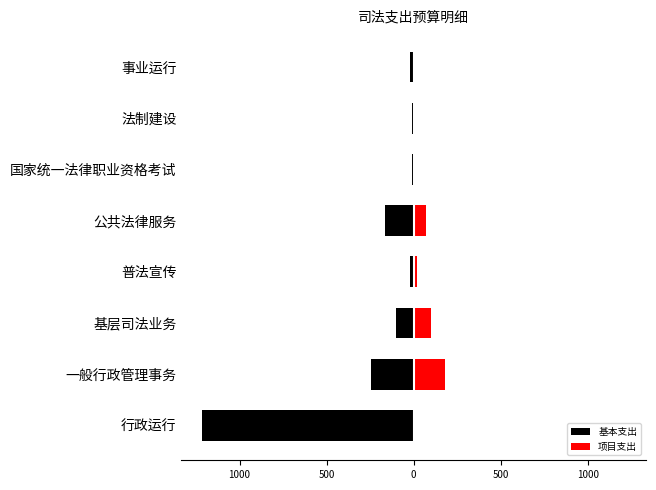

What are all the series names shown in the legend?

基本支出, 项目支出